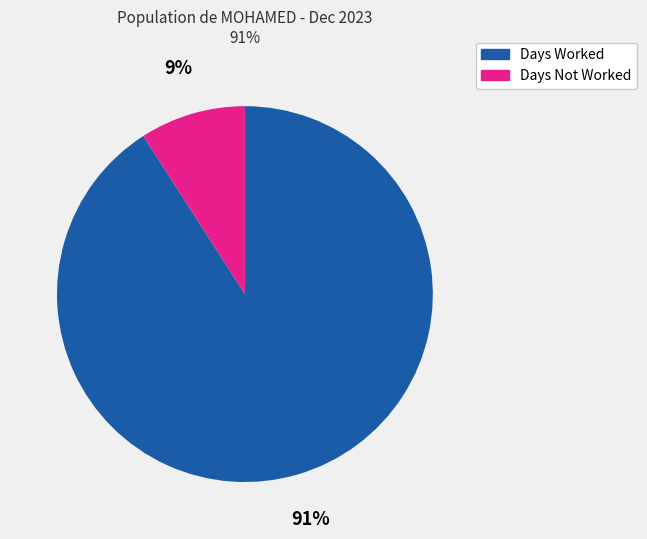

Count the number of slices in the pie.

2